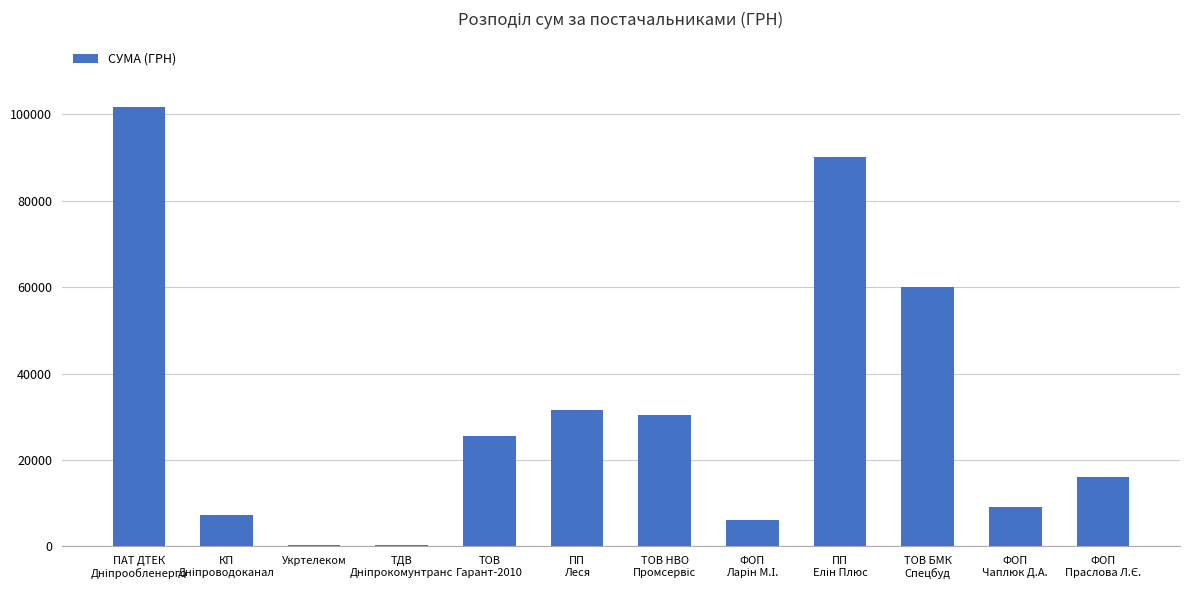

What is the greatest value displayed?

101582.1